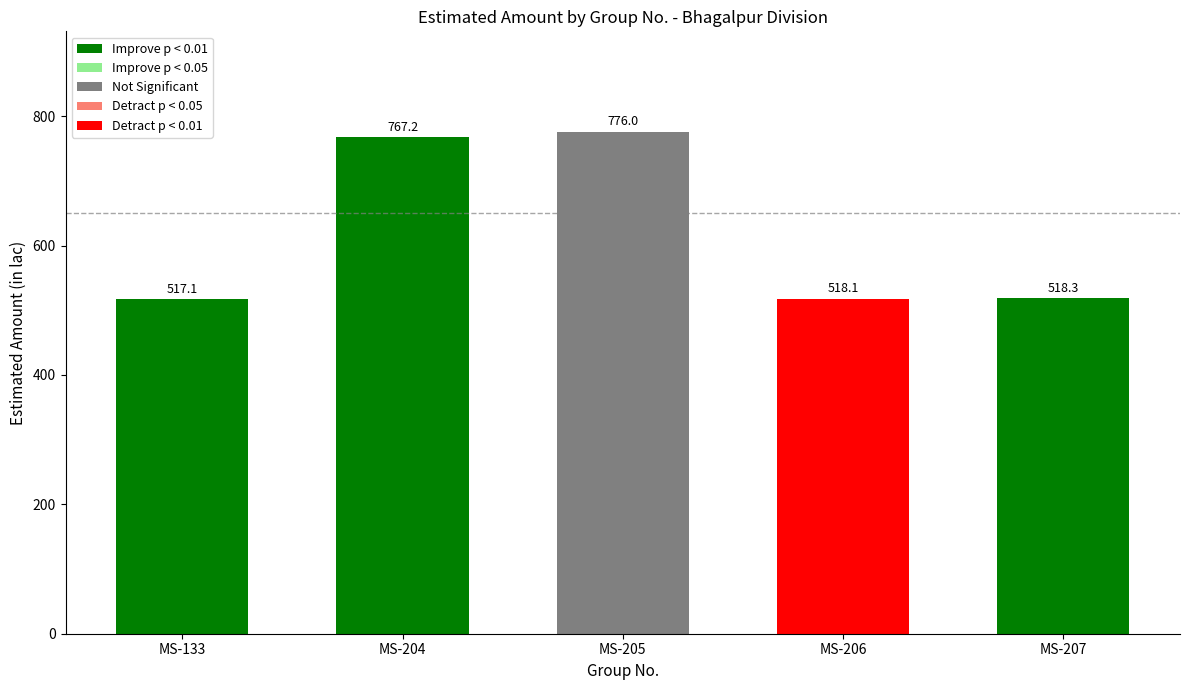

The value at MS-205 is 776.0. True or false?

True